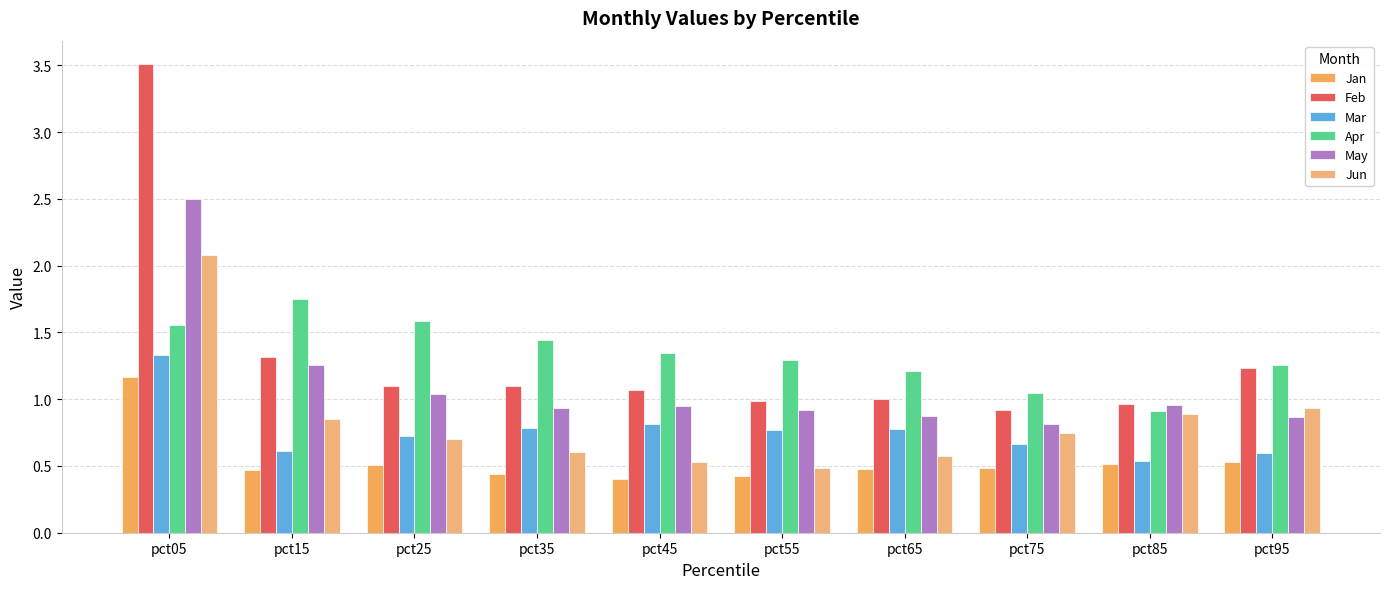

How many bars are there in each group?

6